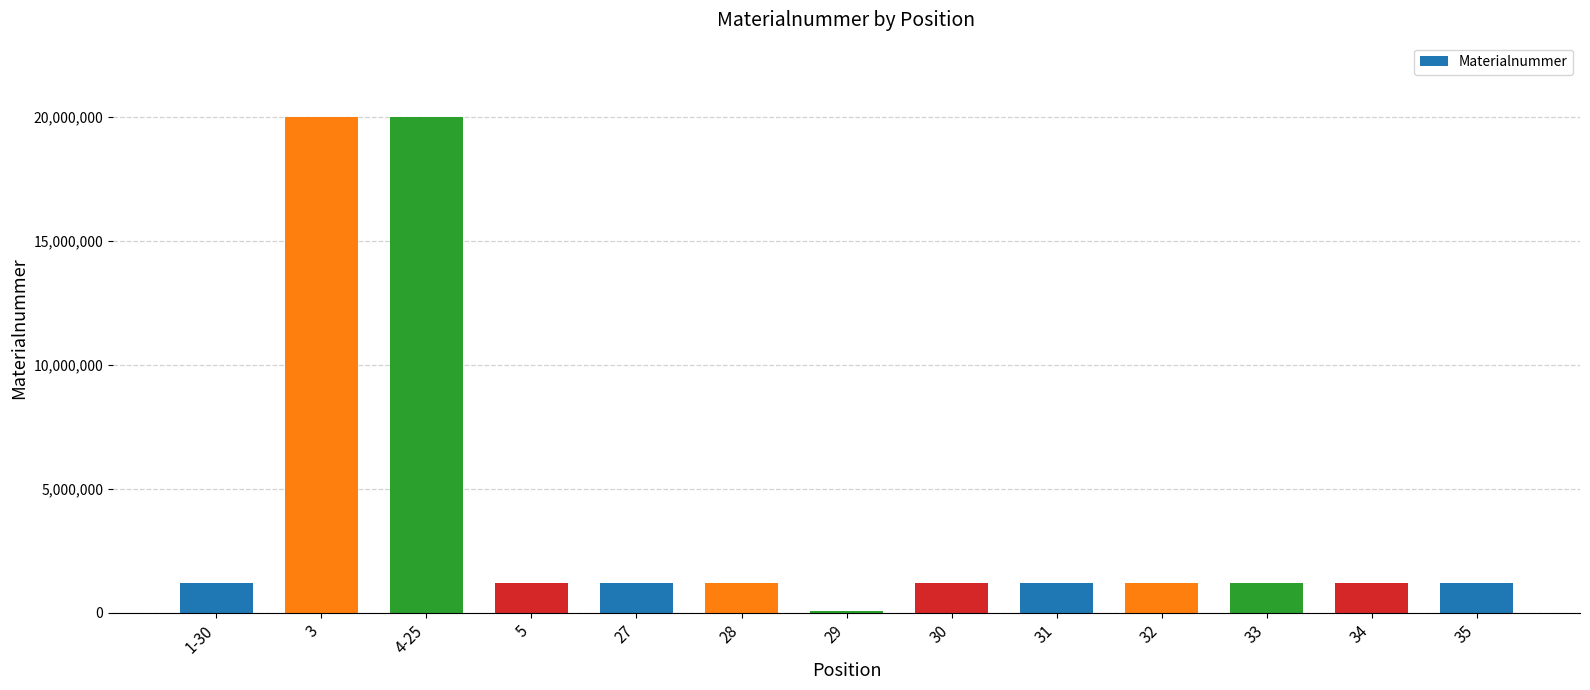

What is the change in value from 4-25 to 33?

-18781406